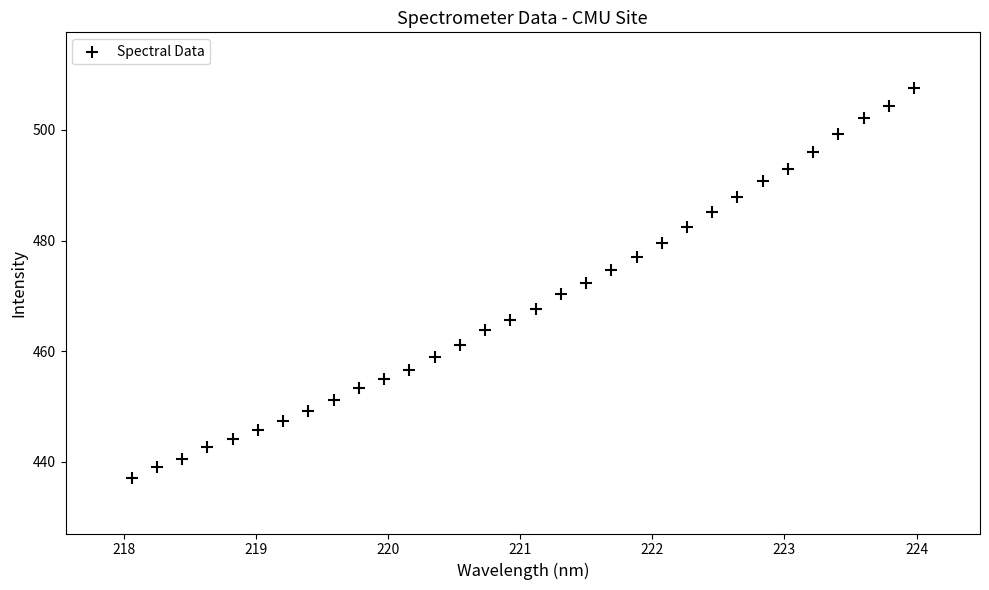

What is the range of Y values (max minus min)?

70.5